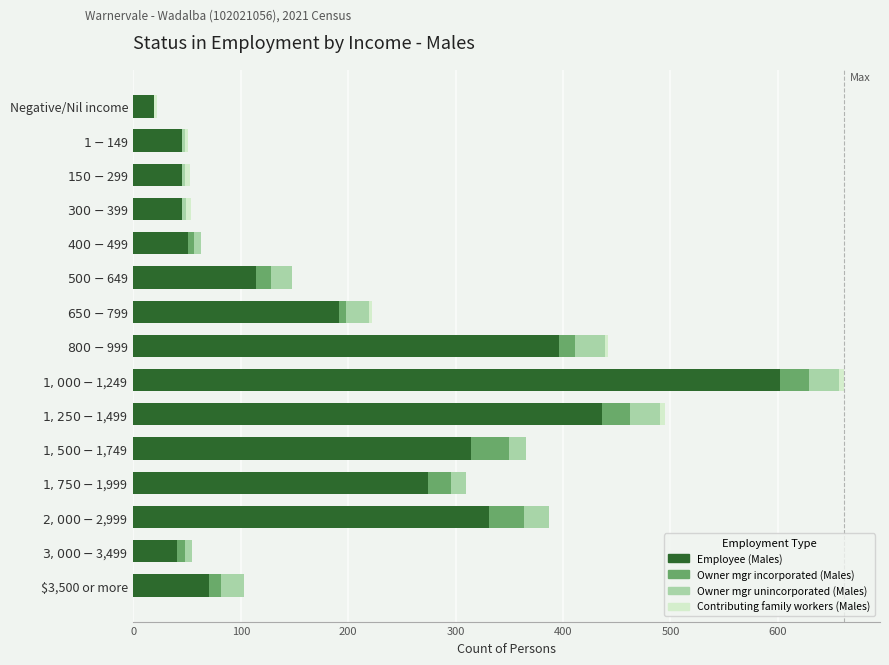

What is the highest value of the Employee (Males) series?

602